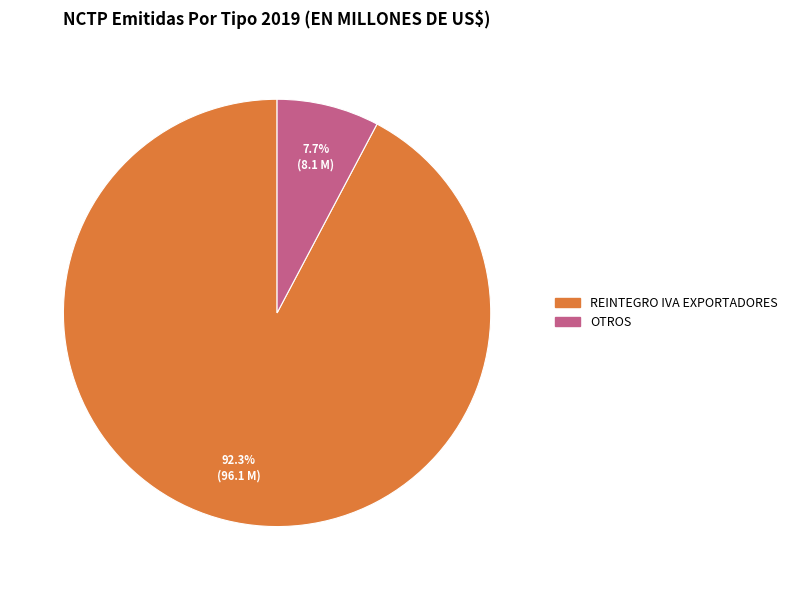

How many segments does this pie chart have?

2